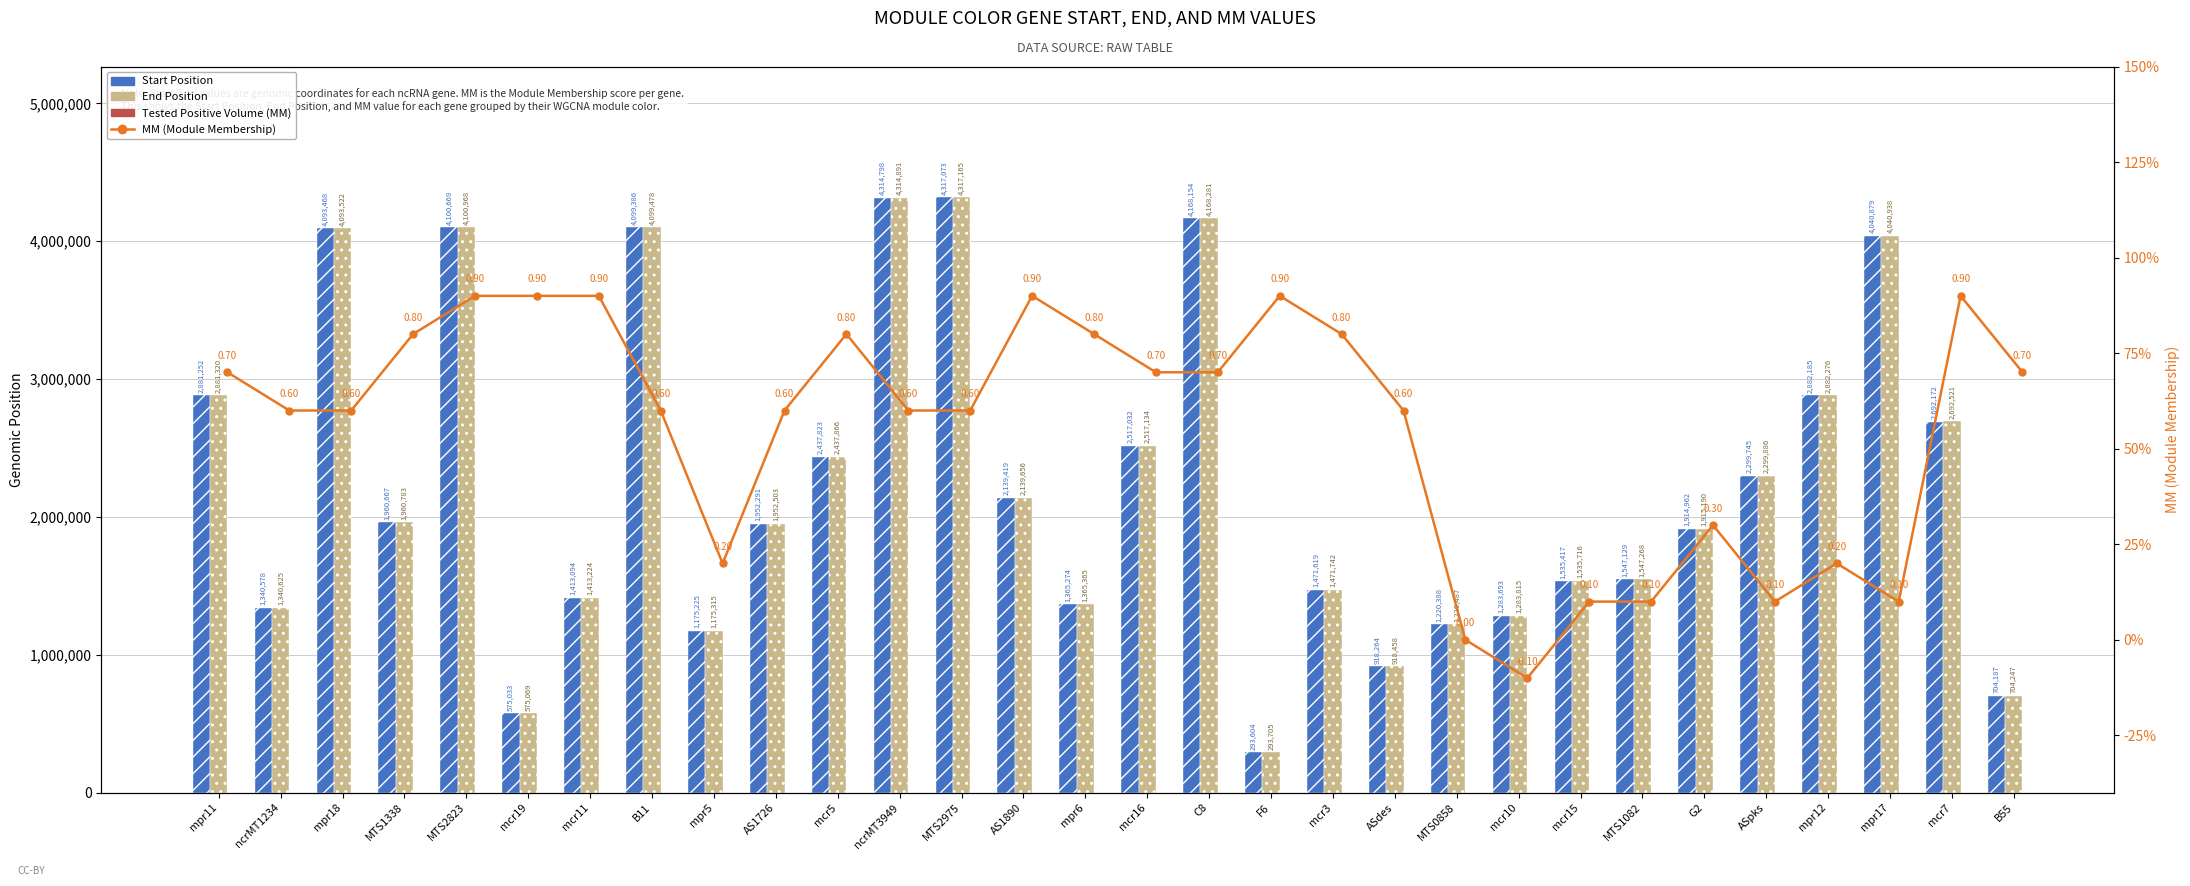

Reading left to right, transcribe all the data shown in this chart.

Start Position: 2881252.0	1340578.0	4093468.0	1960667.0	4100669.0	575033.0	1413094.0	4099386.0	1175225.0	1952291.0	2437823.0	4314798.0	4317073.0	2139419.0	1365274.0	2517032.0	4168154.0	293604.0	1471619.0	918264.0	1220388.0	1283693.0	1535417.0	1547129.0	1914962.0	2299745.0	2882185.0	4040879.0	2692172.0	704187.0
End Position: 2881320.0	1340625.0	4093522.0	1960783.0	4100968.0	575069.0	1413224.0	4099478.0	1175315.0	1952503.0	2437866.0	4314891.0	4317165.0	2139656.0	1365365.0	2517134.0	4168281.0	293705.0	1471742.0	918458.0	1220487.0	1283815.0	1535716.0	1547268.0	1915190.0	2299886.0	2882276.0	4040938.0	2692521.0	704247.0
MM (Module Membership): 0.7	0.6	0.6	0.8	0.9	0.9	0.9	0.6	0.2	0.6	0.8	0.6	0.6	0.9	0.8	0.7	0.7	0.9	0.8	0.6	0.0	-0.1	0.1	0.1	0.3	0.1	0.2	0.1	0.9	0.7